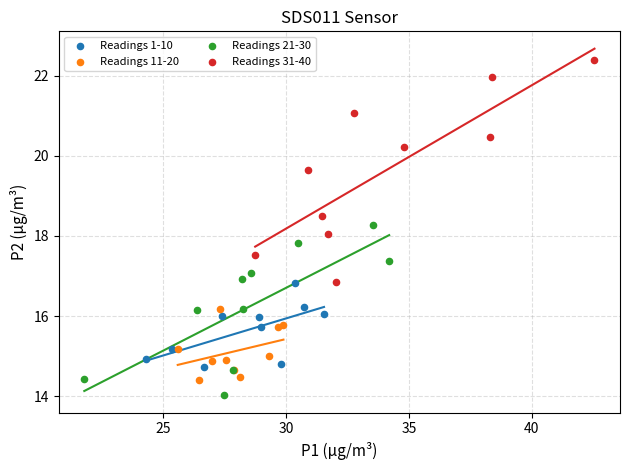

Which series contains the lowest Y value?

Readings 21-30